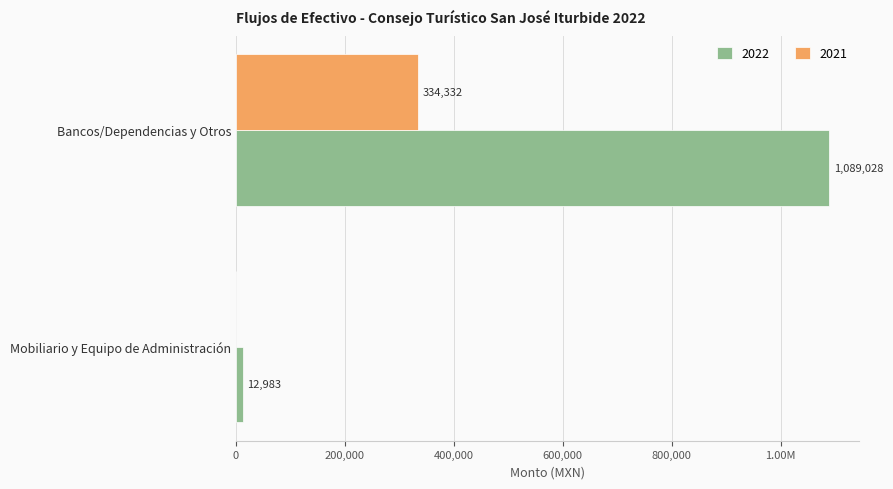

What are all the series names shown in the legend?

2022, 2021